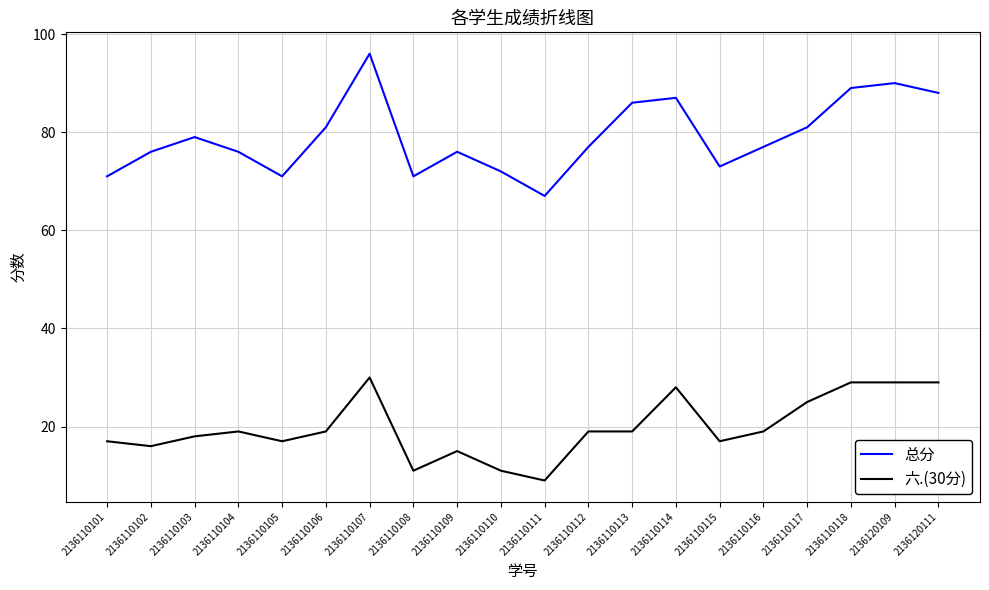

What is the average value of the 六.(30分) series?

20